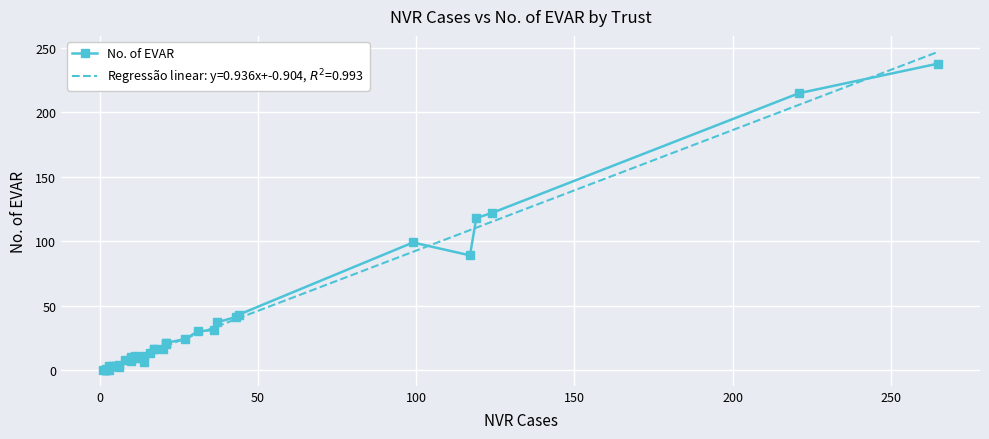

True or false: the data has more than 0 interior local peaks.

True